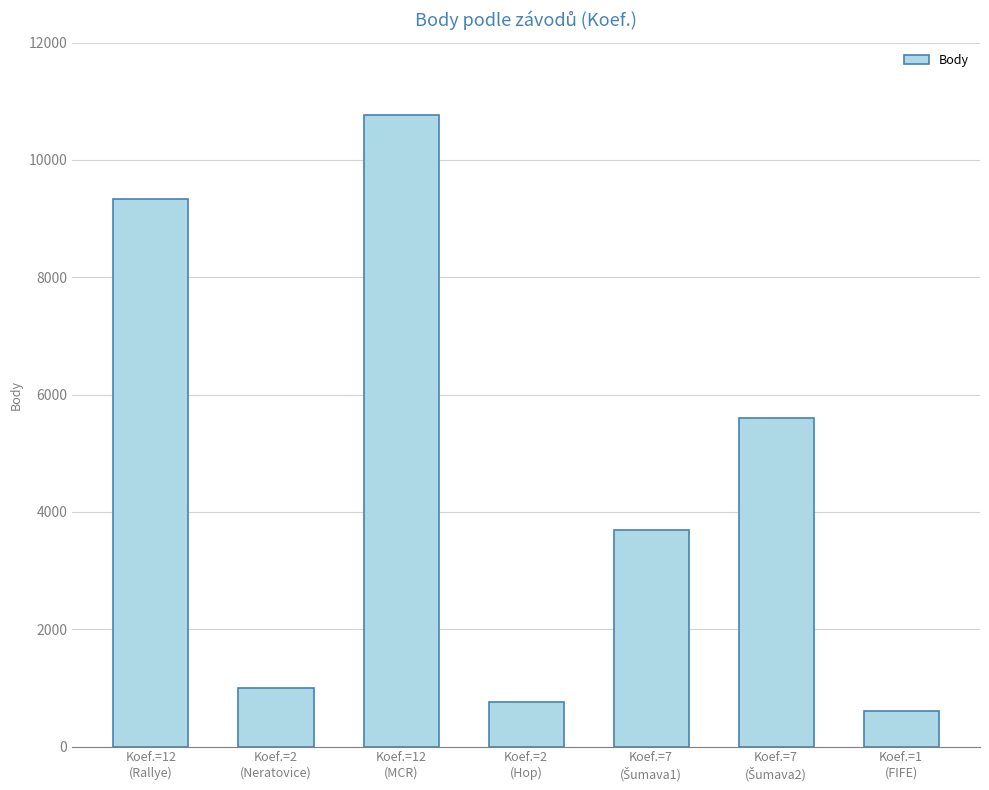

What is the difference between the second highest and second lowest values?

8578